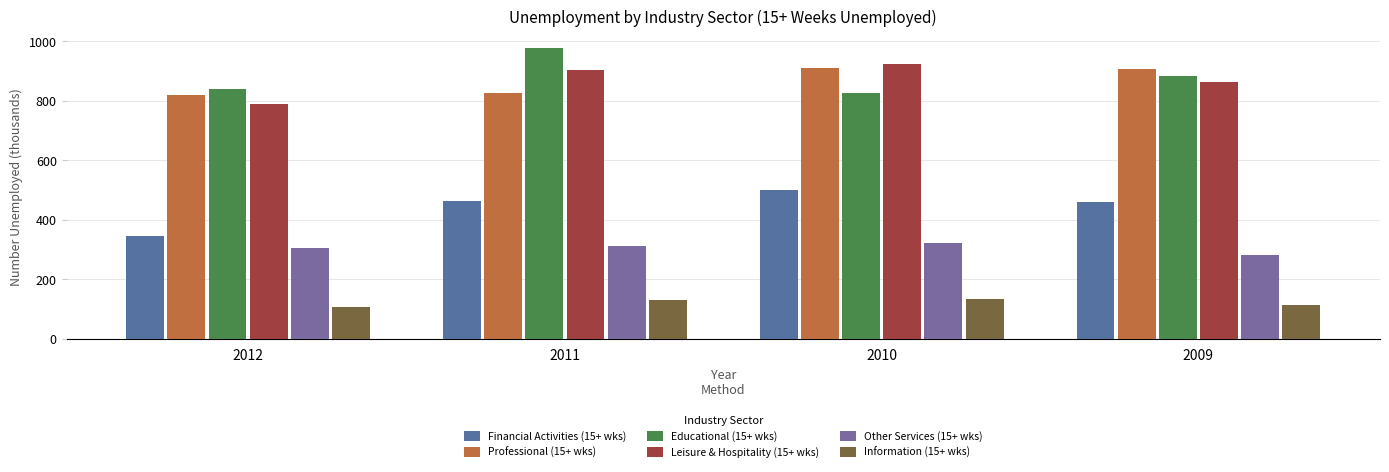

What are all the series names shown in the legend?

Financial Activities (15+ wks), Professional (15+ wks), Educational (15+ wks), Leisure & Hospitality (15+ wks), Other Services (15+ wks), Information (15+ wks)